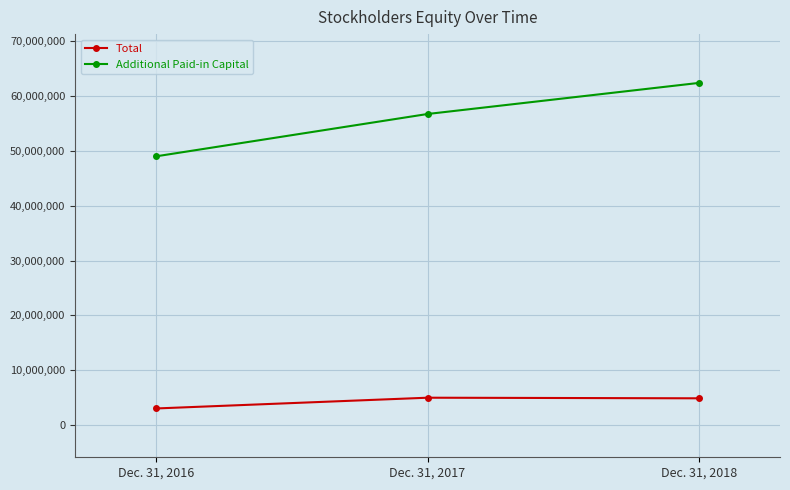

List the labels in order of Additional Paid-in Capital value, largest first.

Dec. 31, 2018, Dec. 31, 2017, Dec. 31, 2016